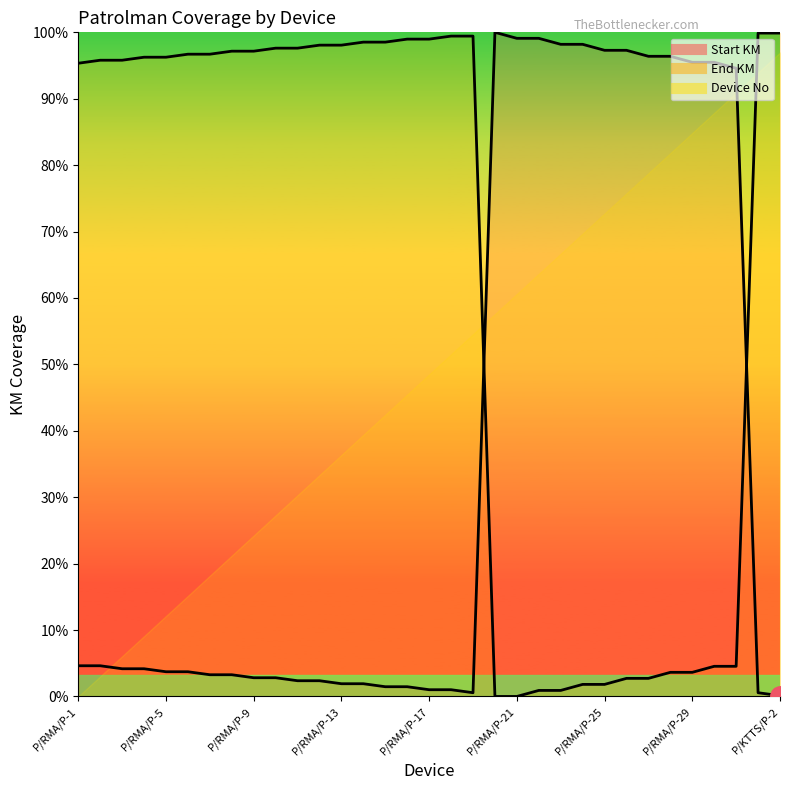

What is the sum of the End KM values at P/RMA/P-27 and P/RMA/P-23?

34.5